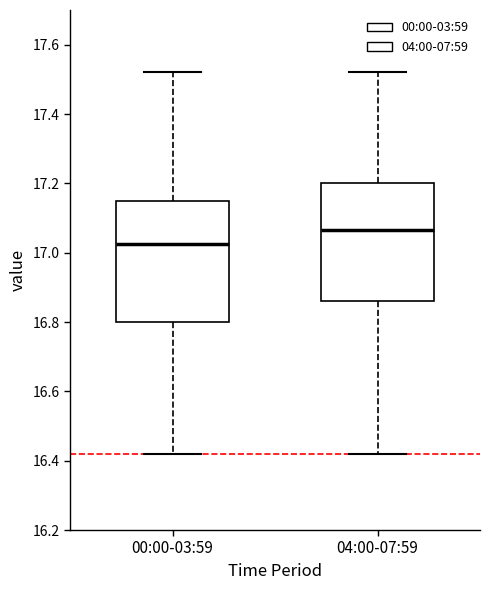

Where is the upper edge of the box for 04:00-07:59 on the y-axis? The values are not printed on the chart, so give them approximately, as read against the axis.

17.20